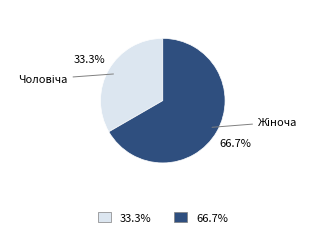

Is there a majority slice in this chart?

Yes